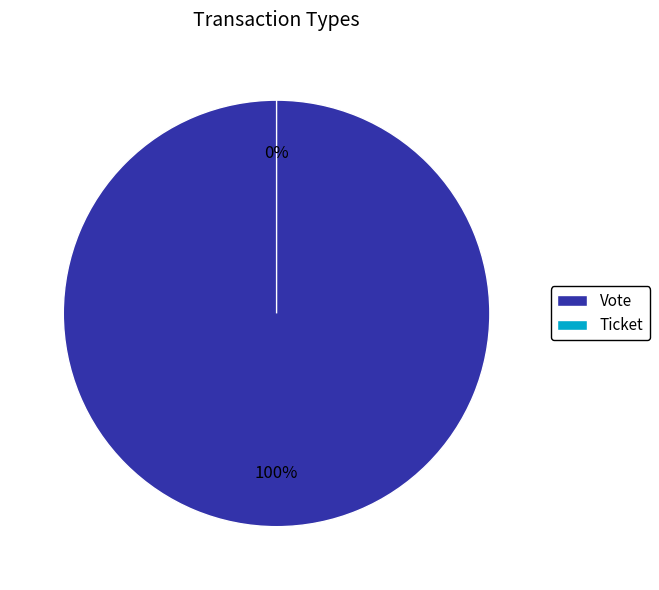

Do Vote and Ticket together represent more than half of the pie?

Yes